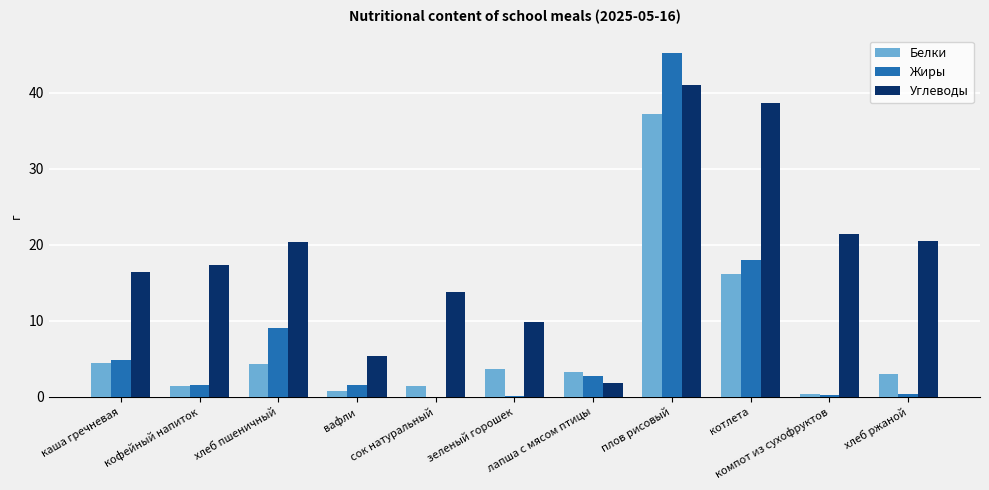

What is the sum of all Белки values?

76.0